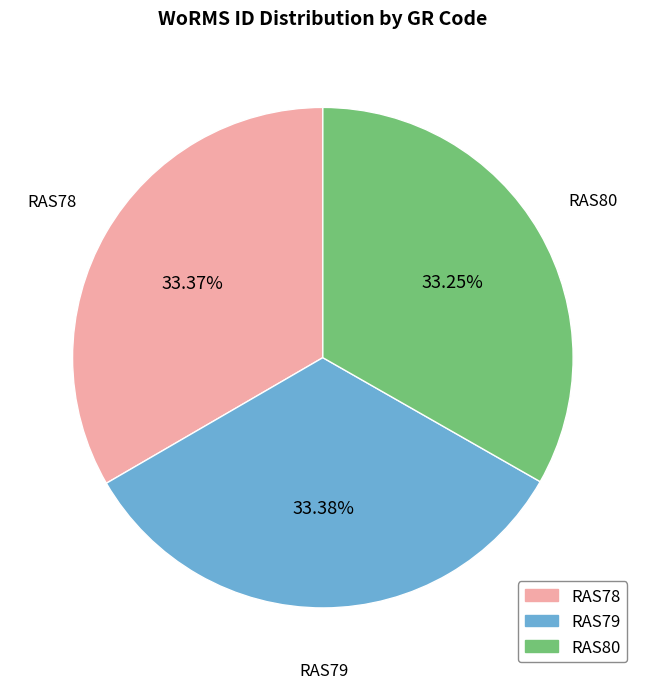

How many segments does this pie chart have?

3